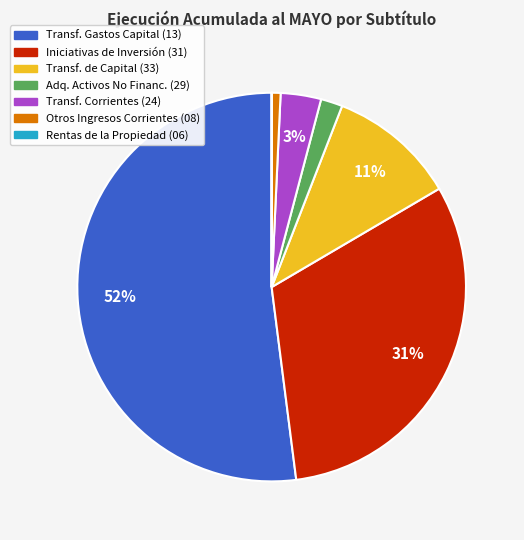

Does any single category account for the majority?

Yes